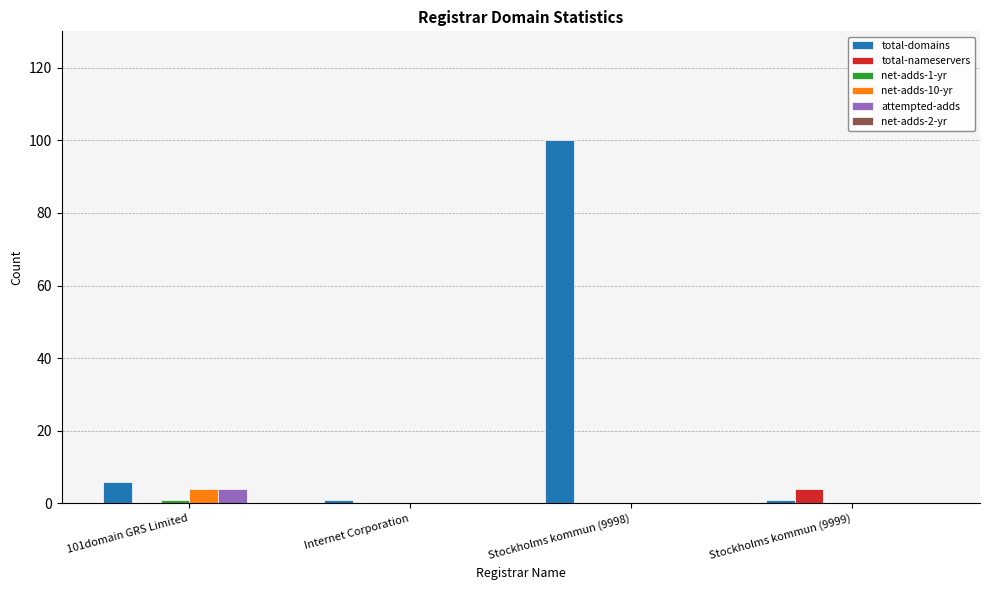

The attempted-adds series shows 4 at 101domain GRS Limited. True or false?

True